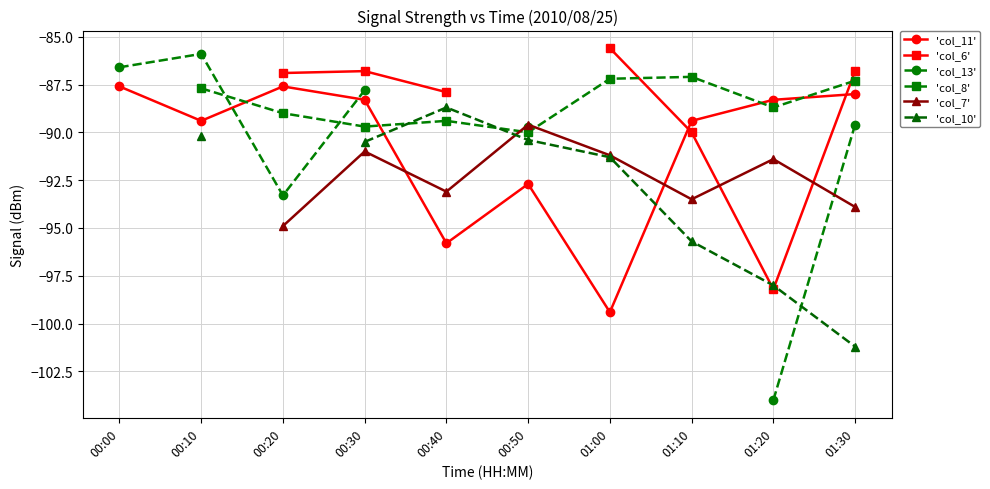

Which series has the widest spread of values?

'col_13'